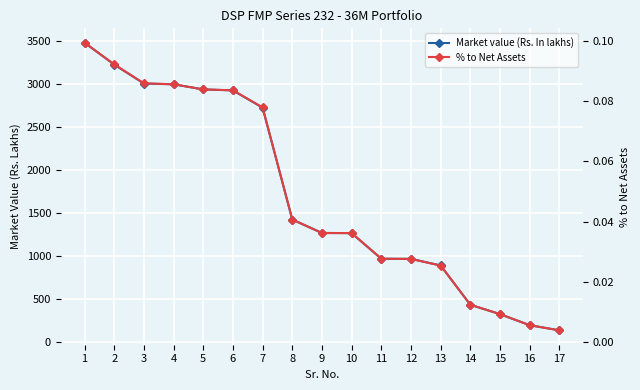

What is the total value across all series at 13?

890.4